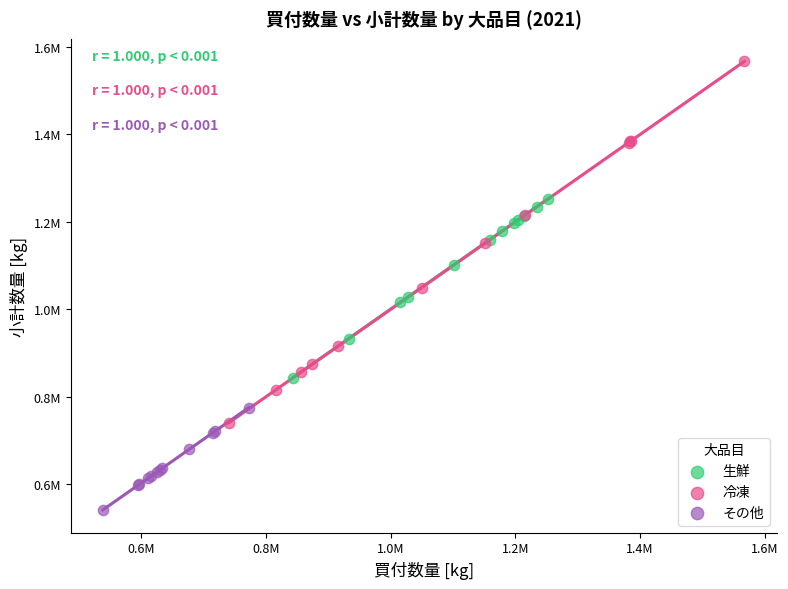

Which series contains the highest Y value?

冷凍